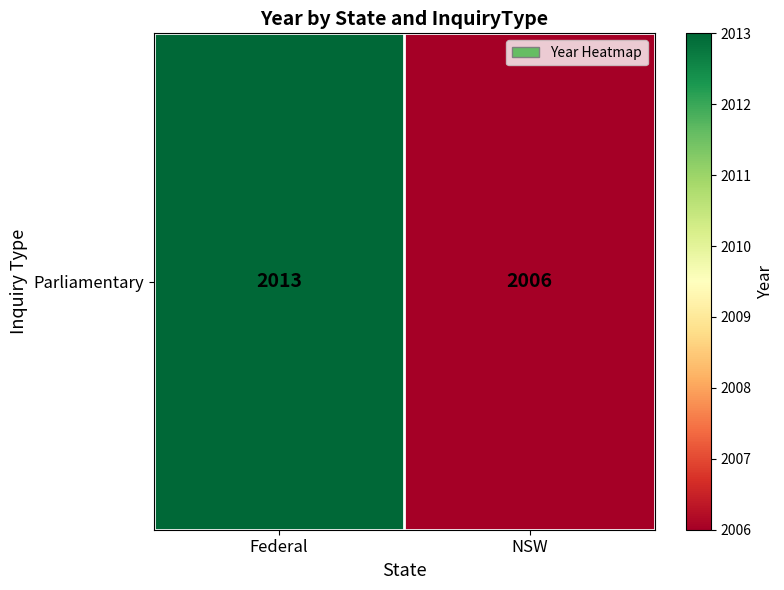

Which has a higher value, NSW or Federal?

Federal